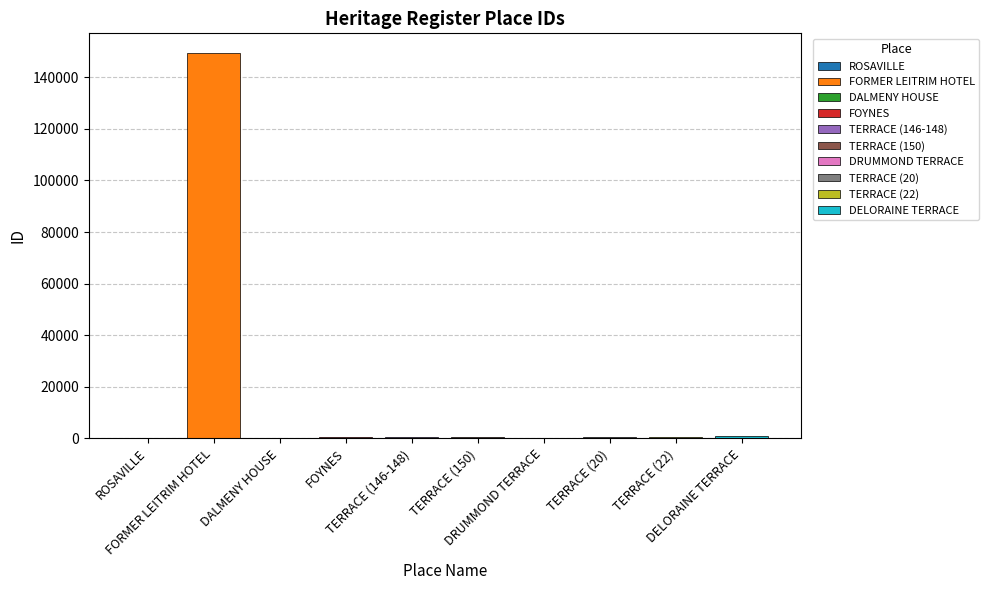

What is the greatest value displayed?

149565